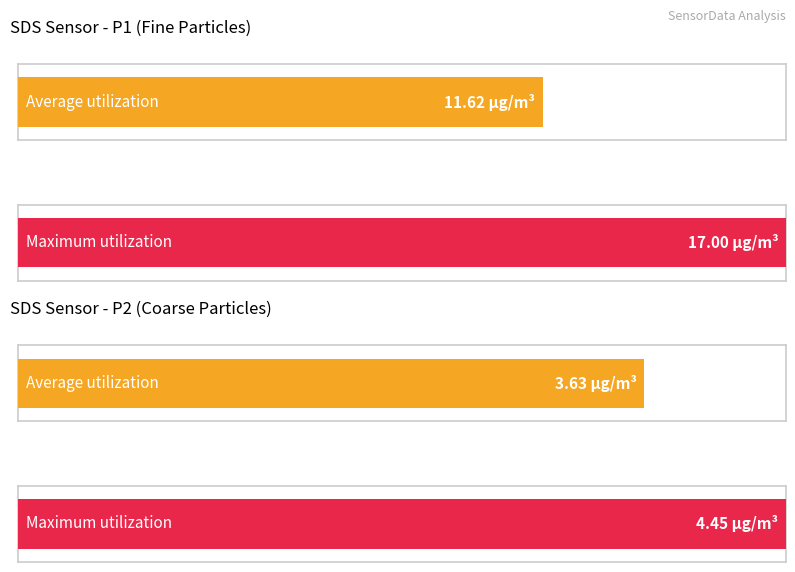

How many bars are there in each group?

2